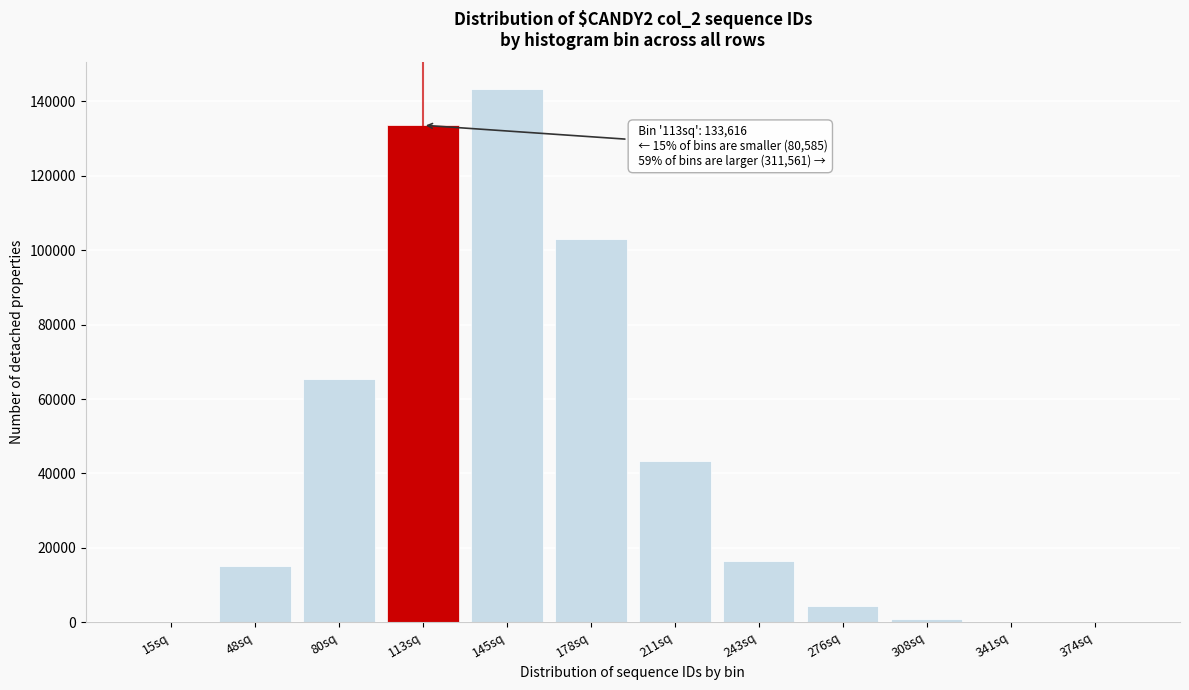

Which has a higher value, 80sq or 145sq?

145sq